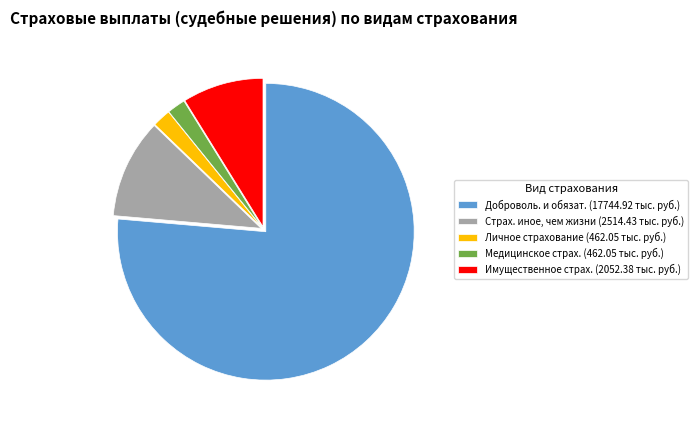

Count the number of slices in the pie.

5